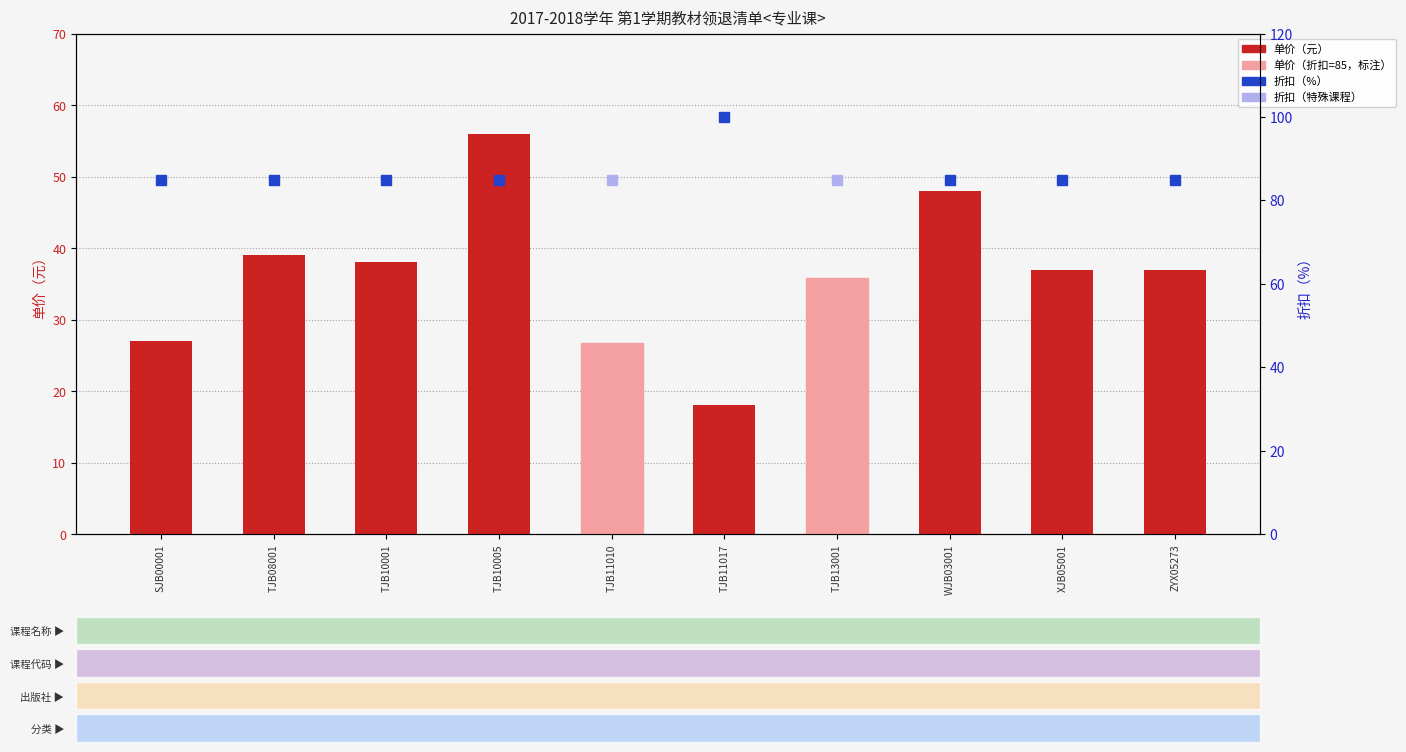

What is the label of the 5th bar from the right?

TJB11017